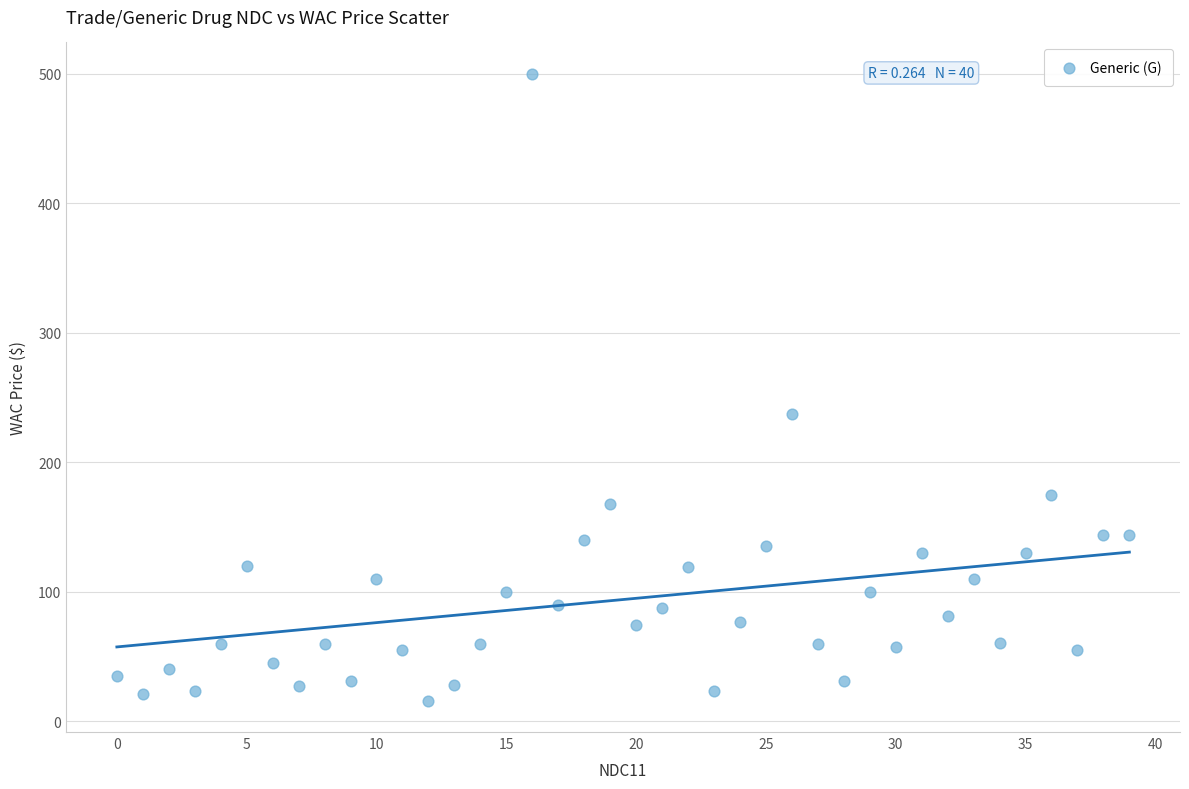

What is the range of Y values (max minus min)?

484.1